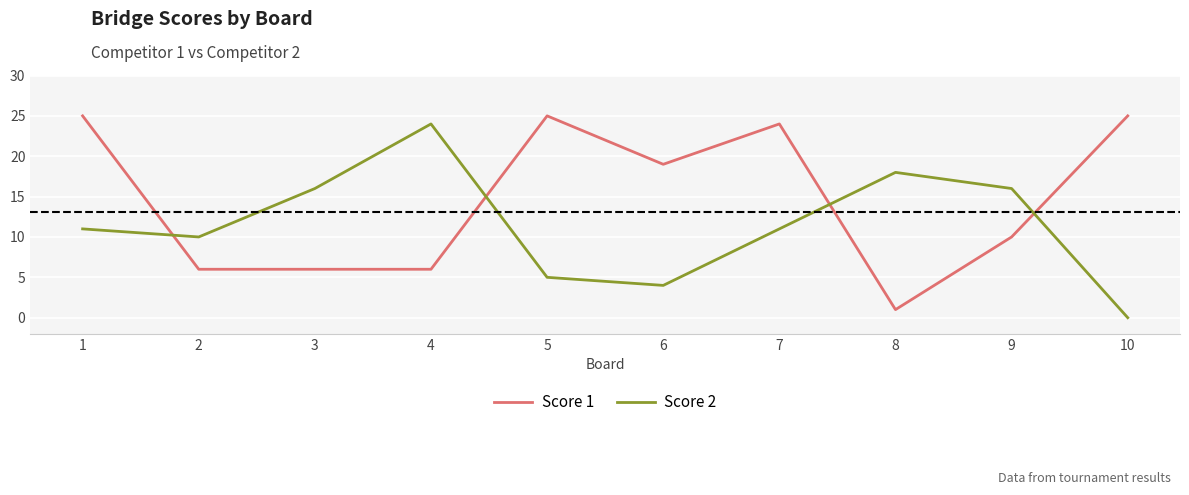

Reading left to right, transcribe all the data shown in this chart.

Score 1: 25	6	6	6	25	19	24	1	10	25
Score 2: 11	10	16	24	5	4	11	18	16	0